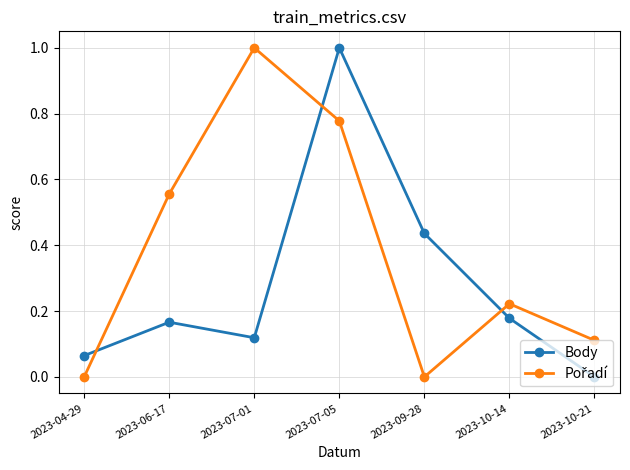

At which category is the sum across all series the highest?

2023-07-05